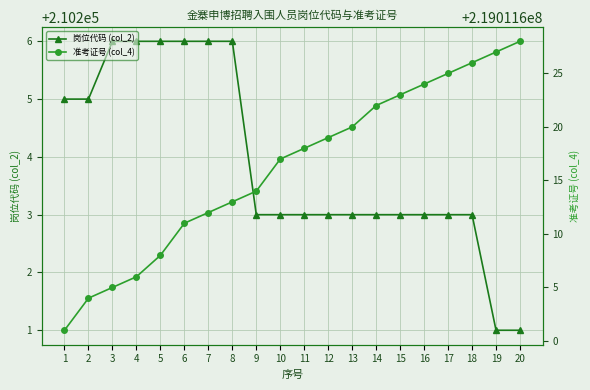

True or false: 准考证号 (col_4) has more than 0 interior local peaks.

False